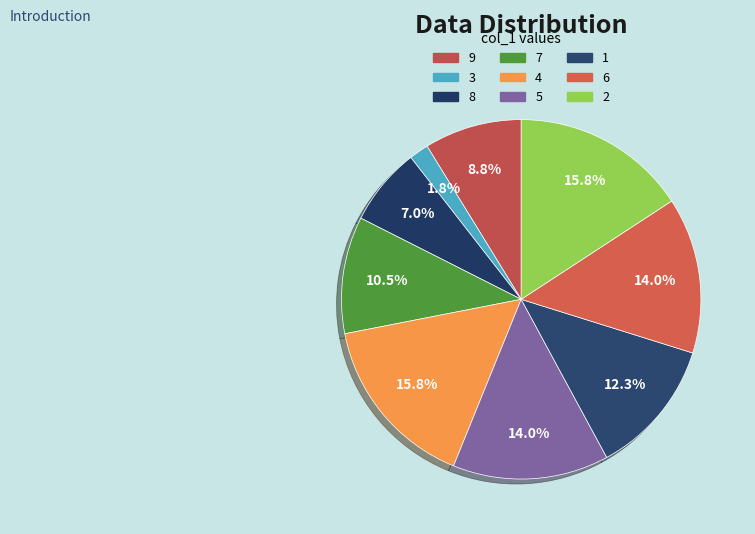

Rank the categories by value from lowest to highest.

3, 8, 9, 7, 1, 5, 6, 4, 2